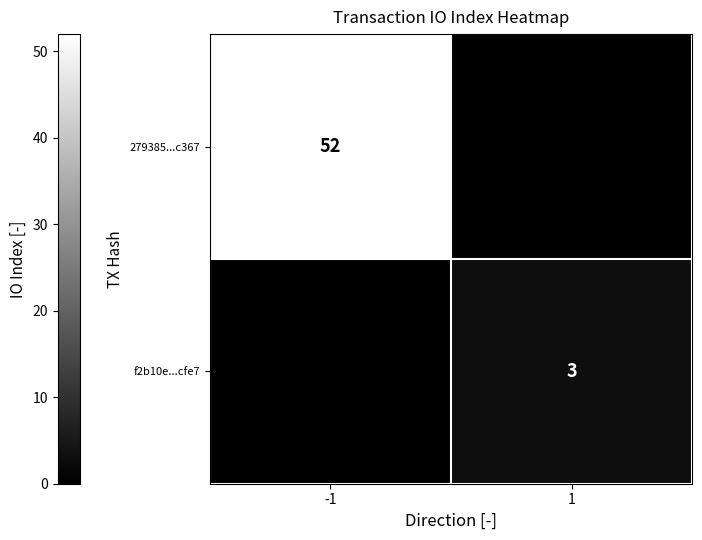

The 279385...c367 series shows 82 at -1. True or false?

False